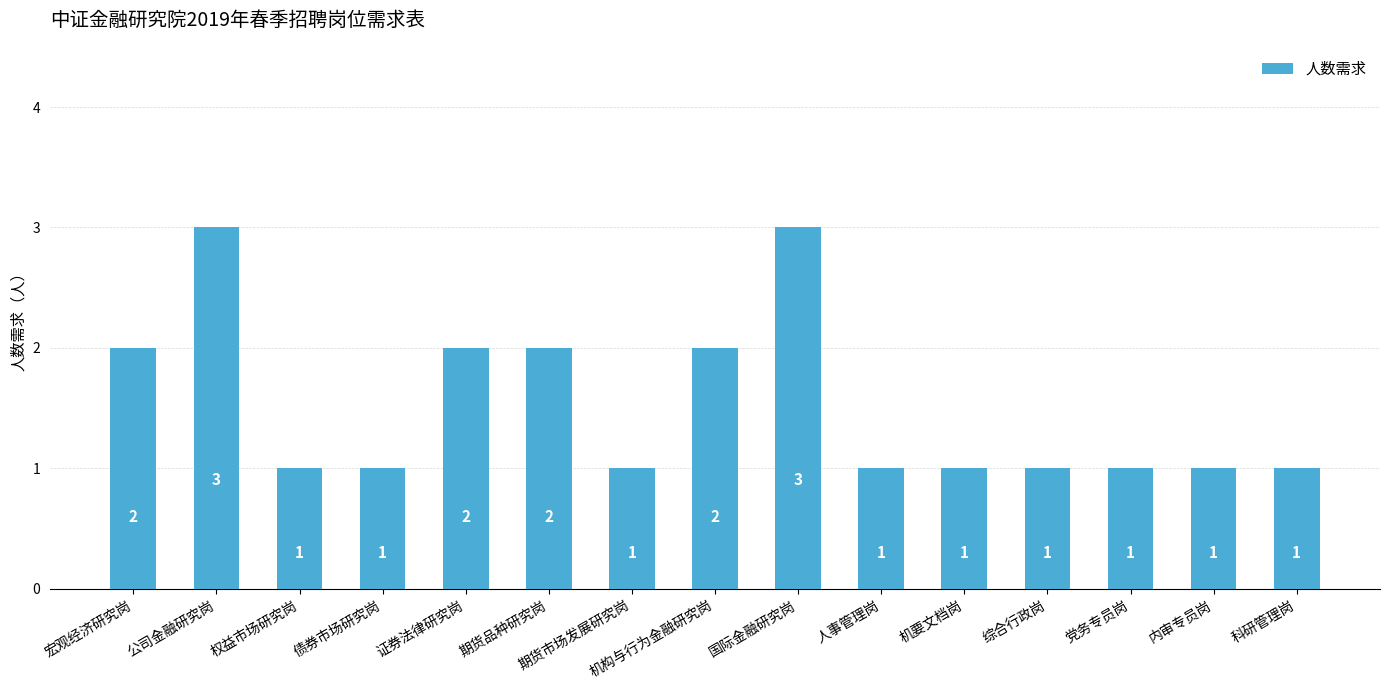

How many distinct data groups are displayed?

1